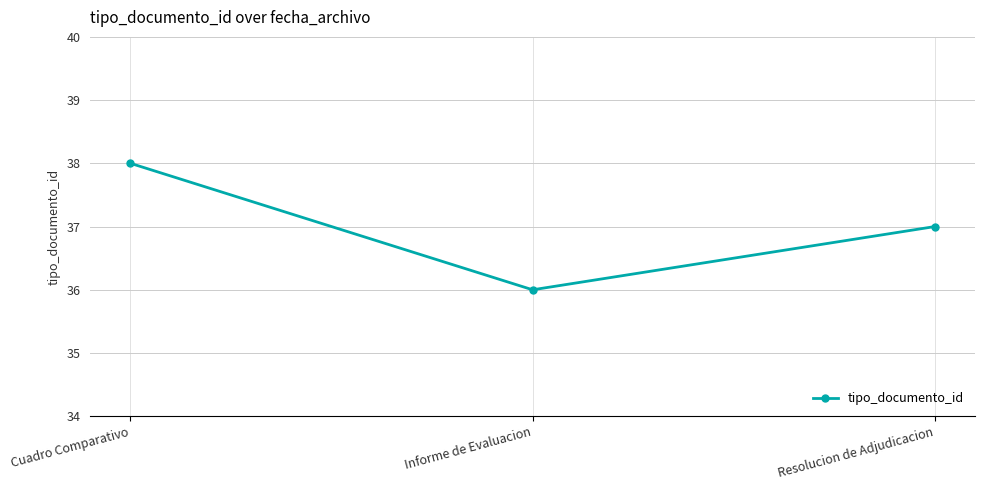

How many categories are shown in the chart?

3